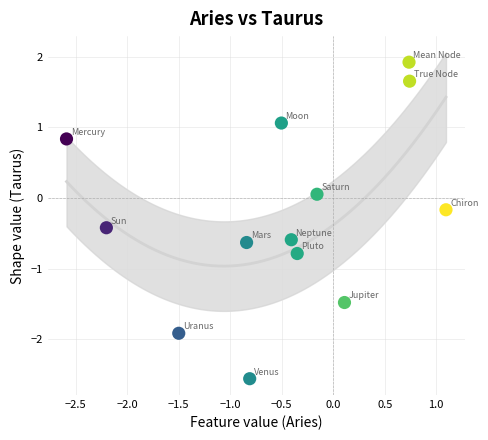

What is the range of Y values (max minus min)?

4.5